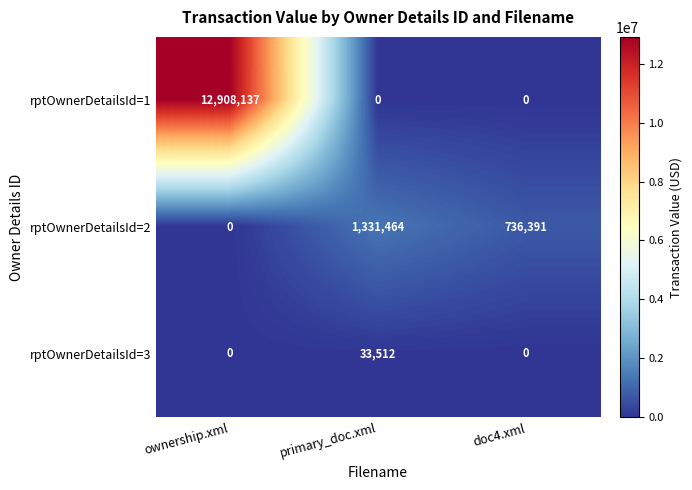

Where does the rptOwnerDetailsId=2 series first go above 736391?

primary_doc.xml